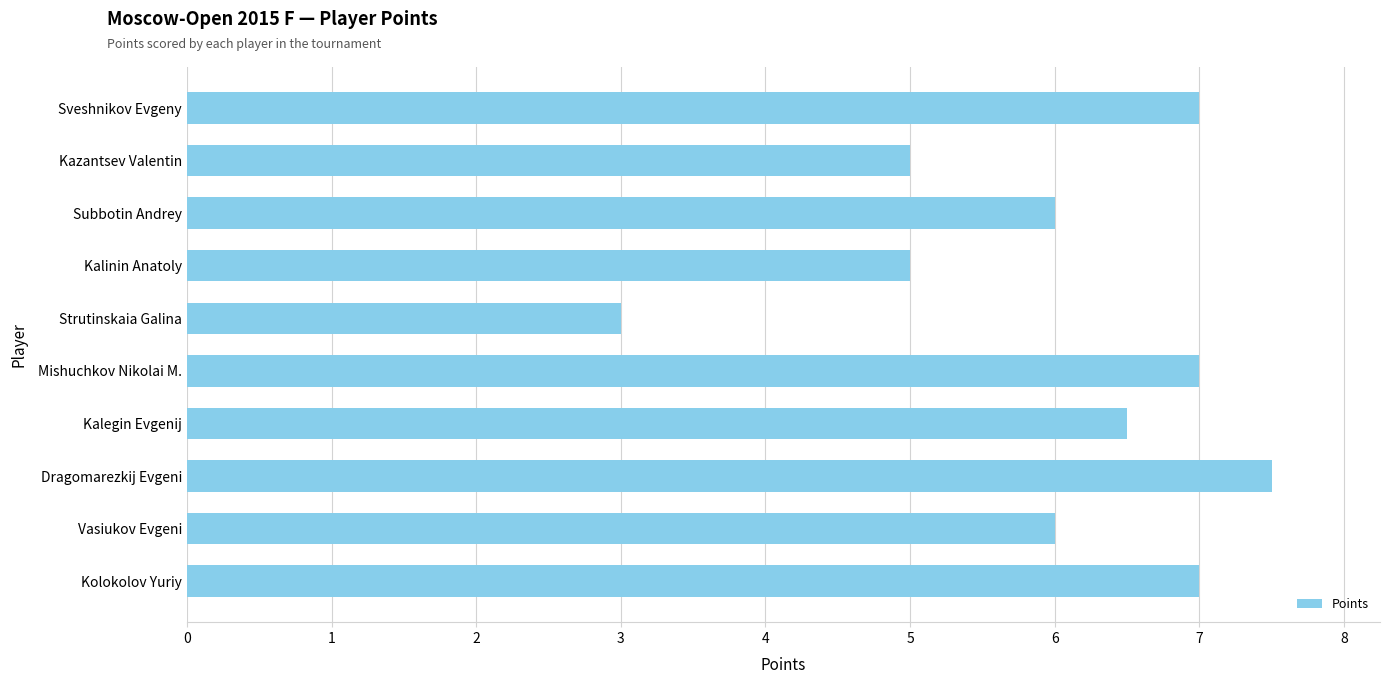

Reading bottom to top, extract all data points from this chart.

7.0	6.0	7.5	6.5	7.0	3.0	5.0	6.0	5.0	7.0